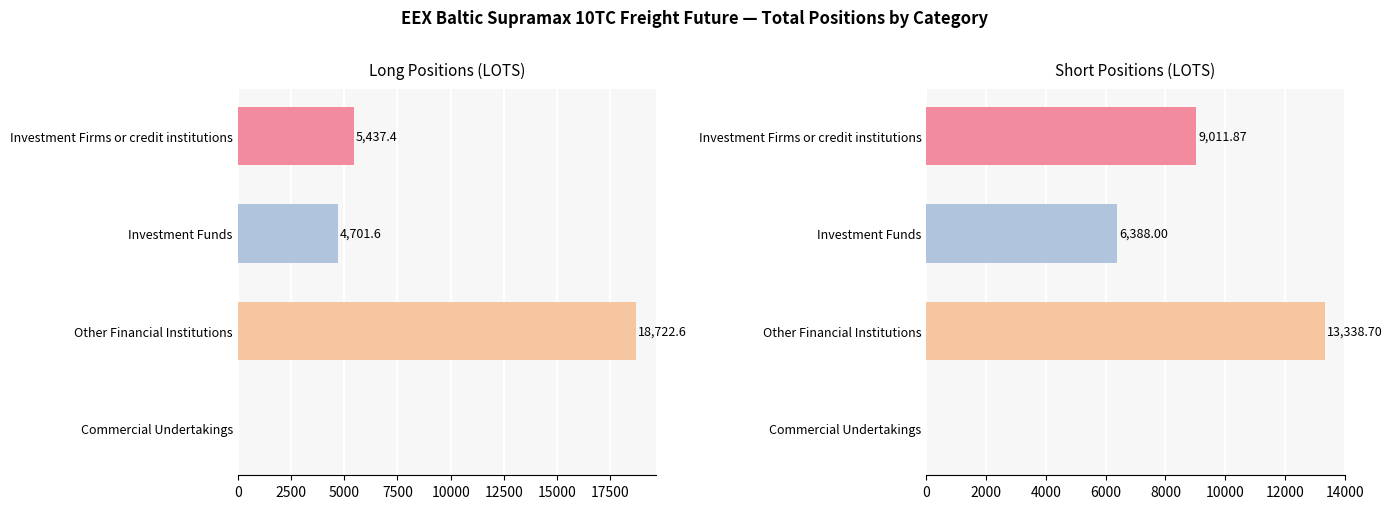

What is the difference between the second highest and second lowest values in the Short series?

2623.9